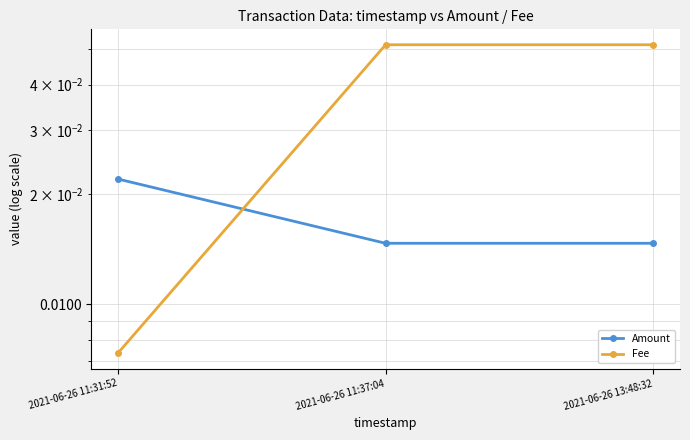

Which series has the largest range (max minus min)?

Fee